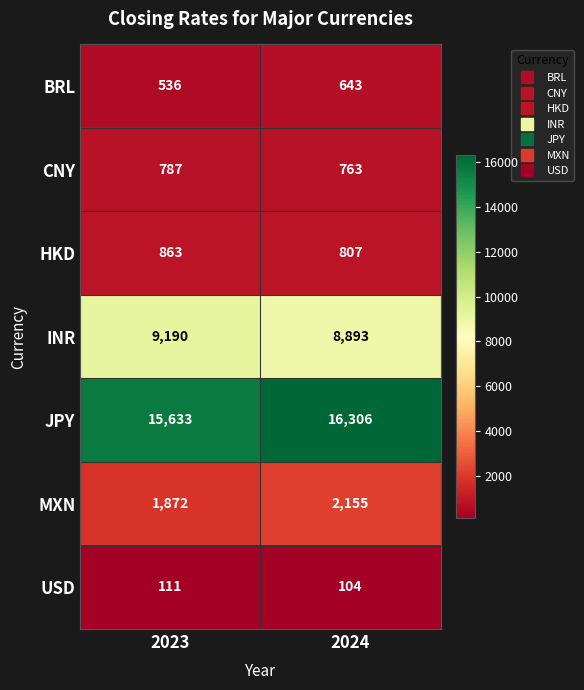

Between 2023 and 2024, which series saw the biggest shift?

JPY